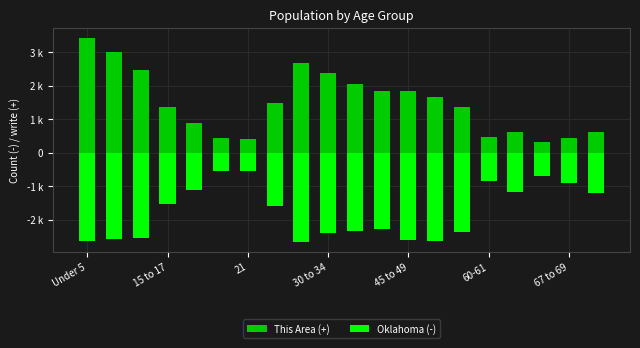

The value of This Area (+) at 11 is 2703.9. True or false?

False